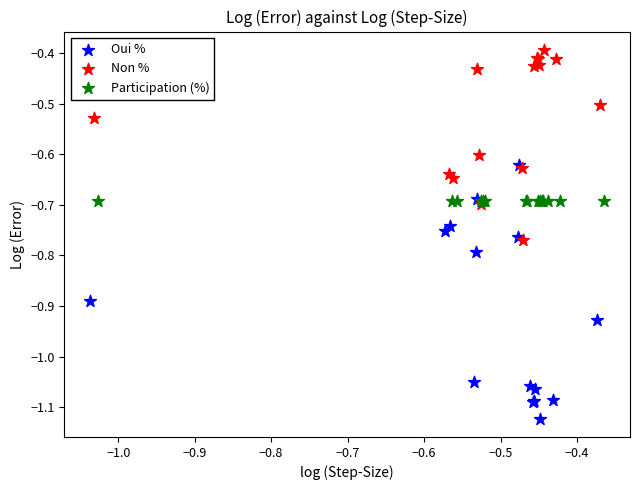

Which series contains the lowest Y value?

Oui %